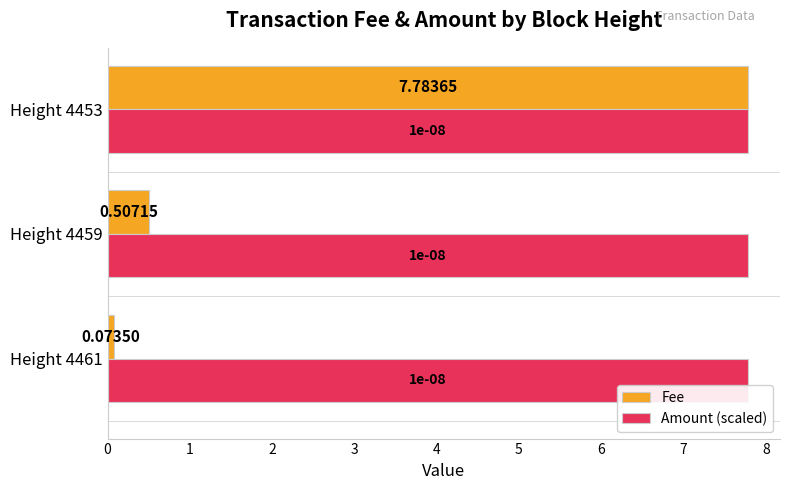

Which series has the largest total across all categories?

Amount (scaled)